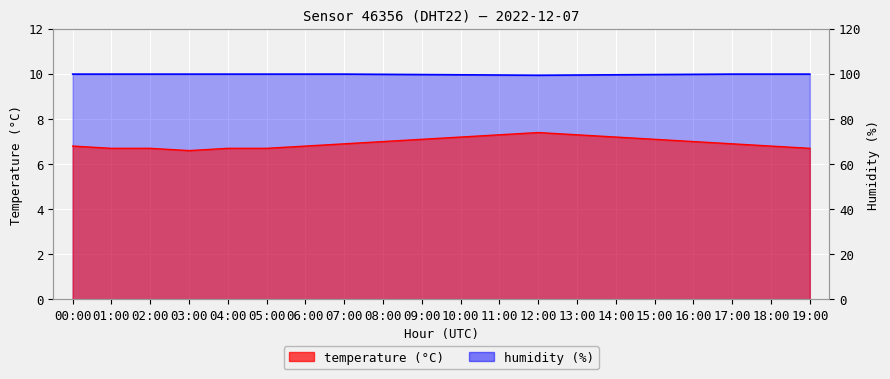

Count the temperature values in the range 6 to 7.

13